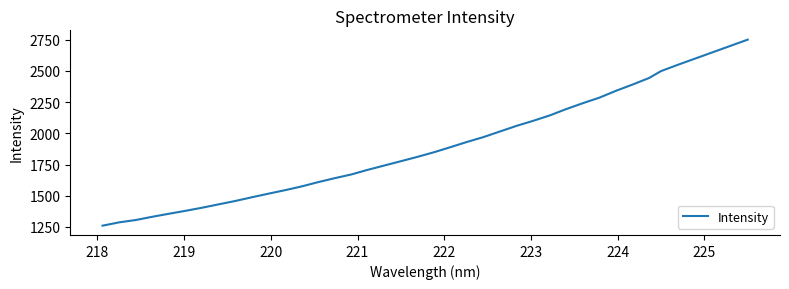

True or false: the data has more than 1 interior local peaks.

False